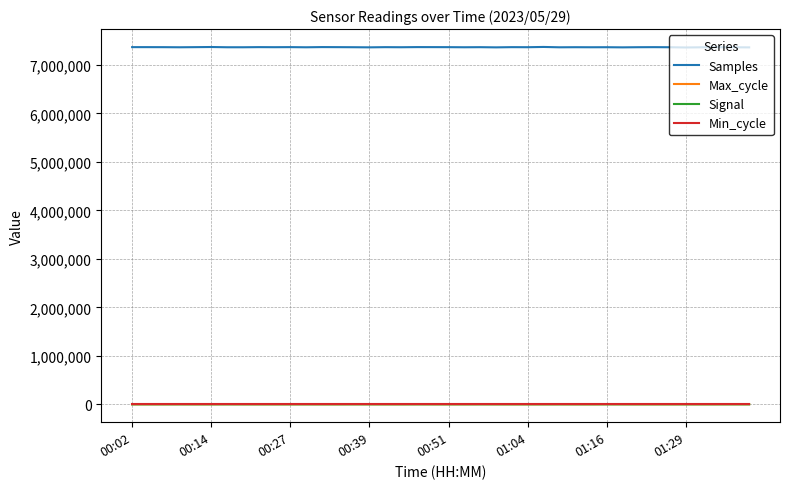

True or false: Max_cycle and Samples intersect in this chart.

False